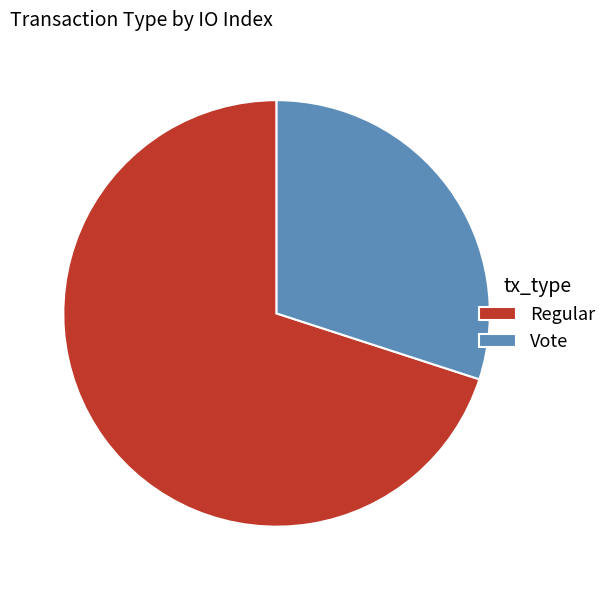

What is the ratio of the value at Regular to the value at Vote?

2.3